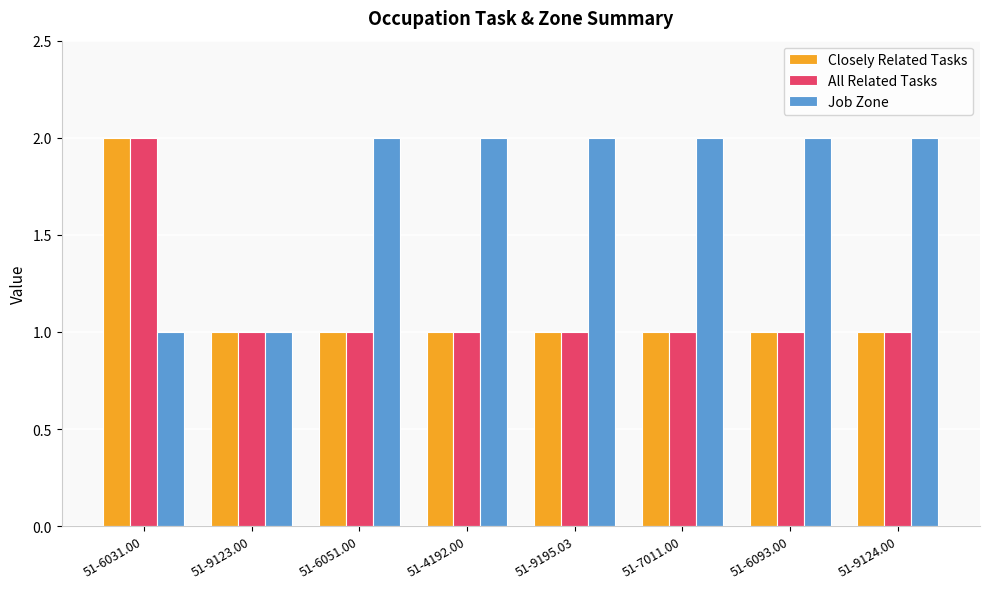

What is the difference between the second highest and second lowest values in the Job Zone series?

1